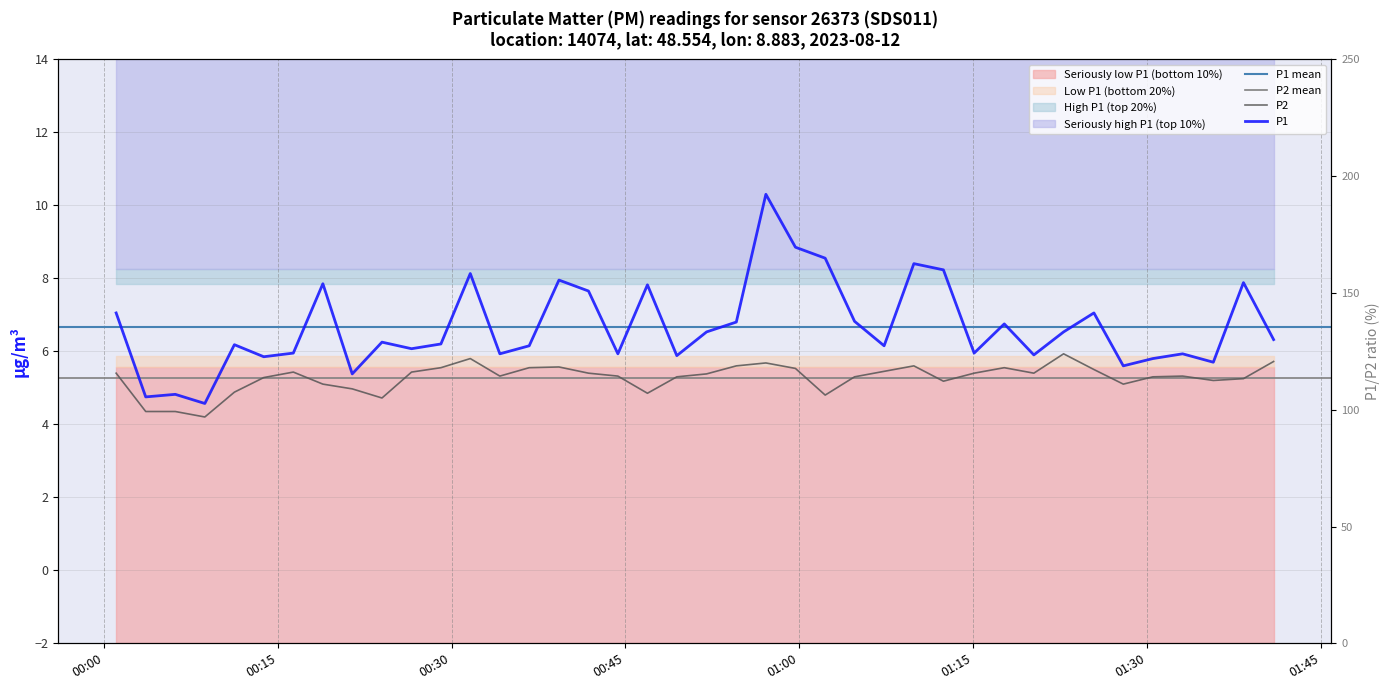

What is the average value of the P1 series?

6.7